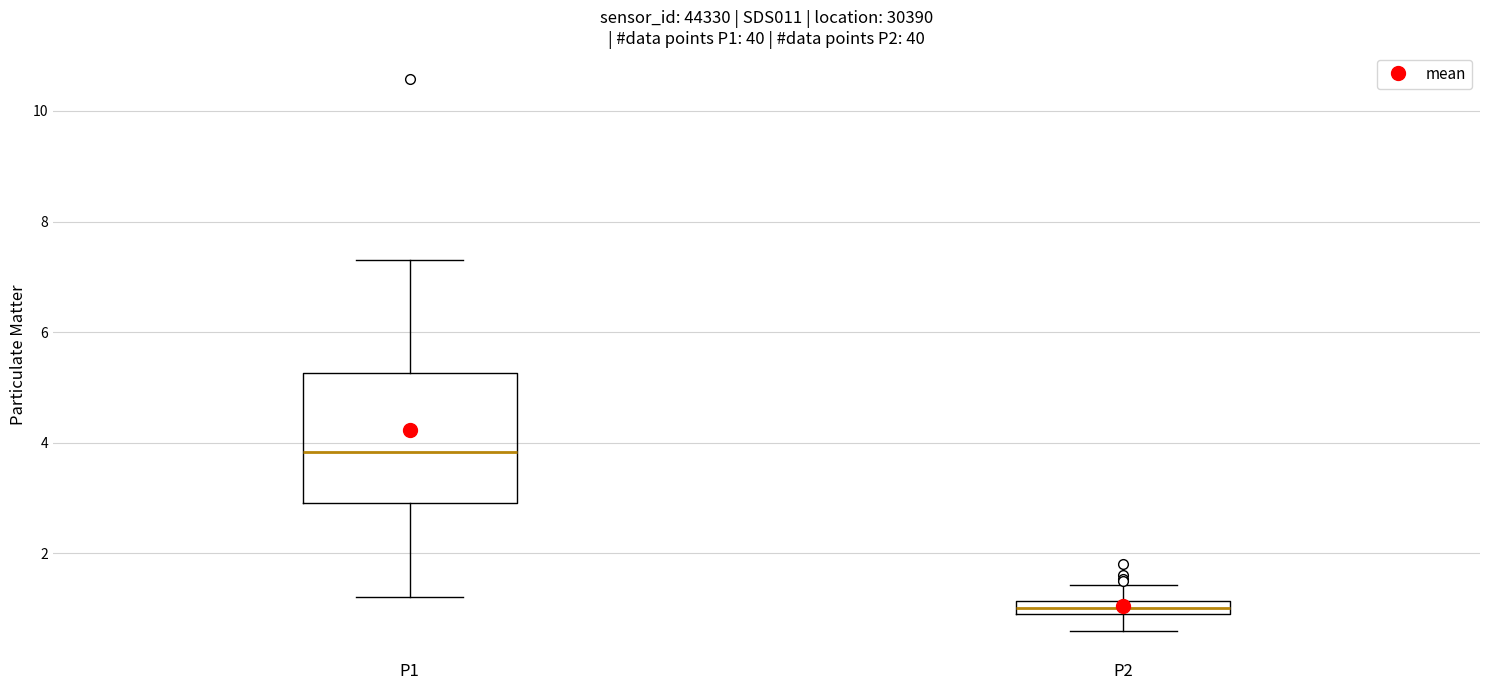

Which box has the highest median line?

P1